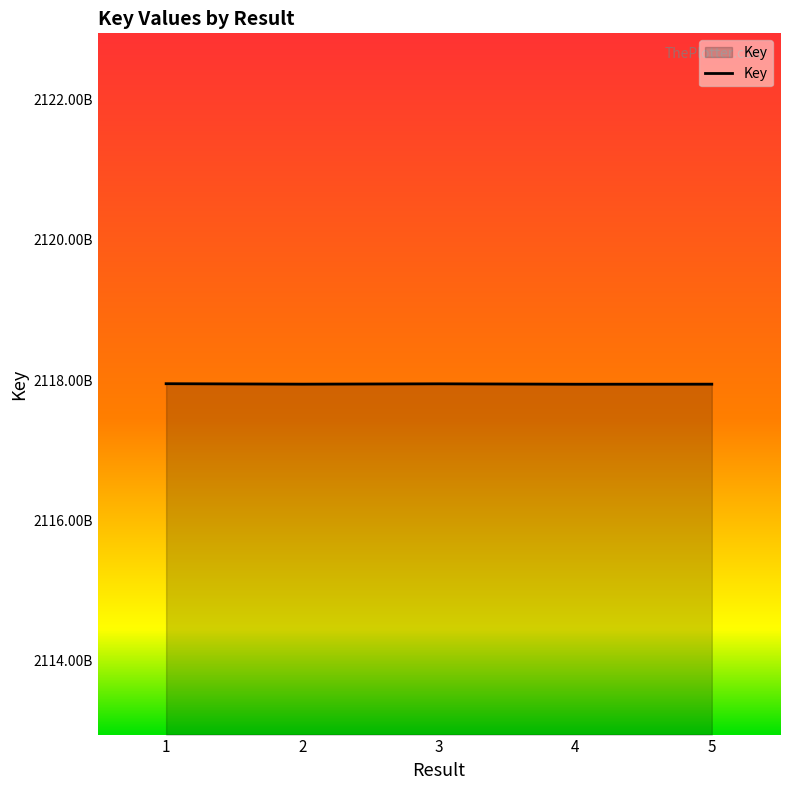

Does the chart have visible grid lines?

No